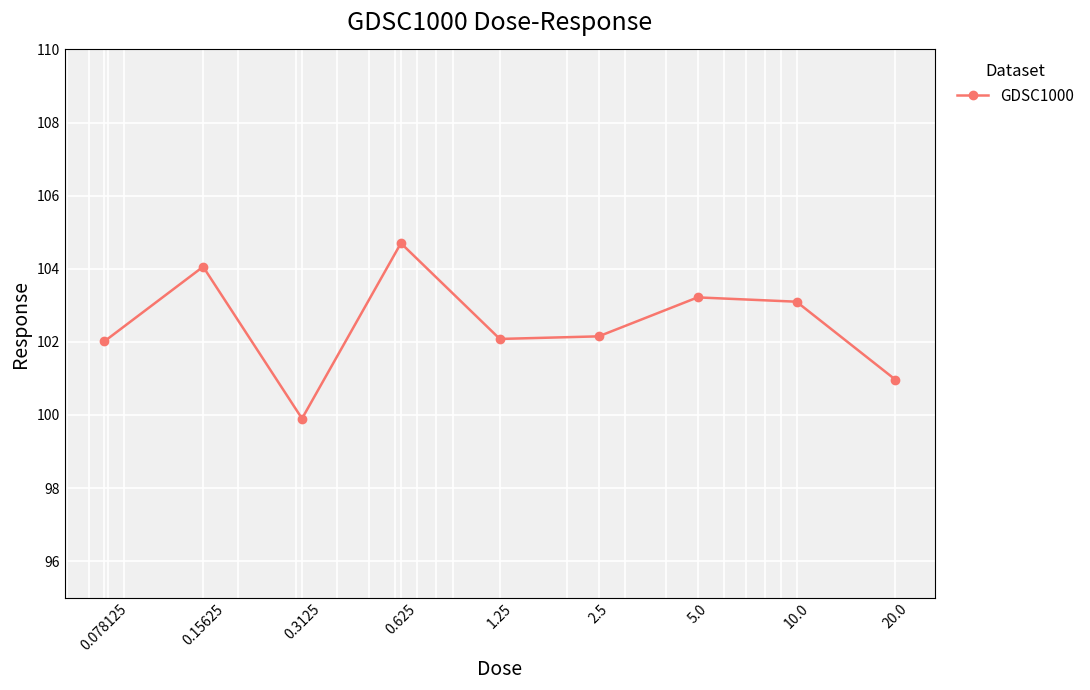

What is the difference between the maximum and minimum values?

4.8